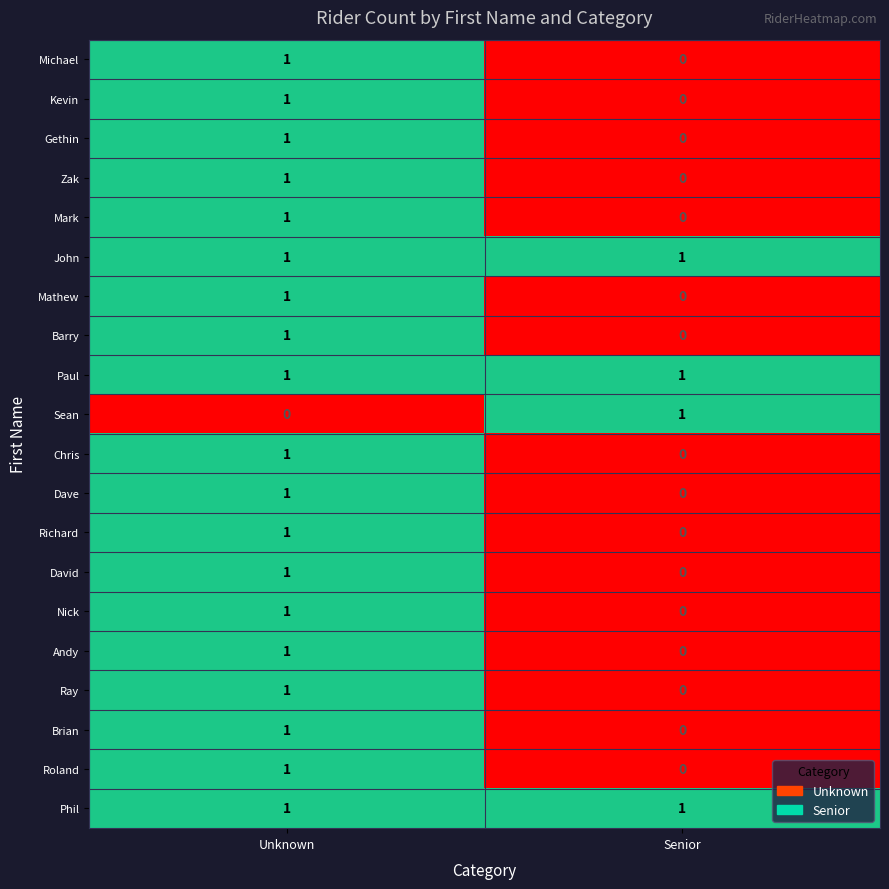

What is the difference between the highest and lowest values at Unknown?

1